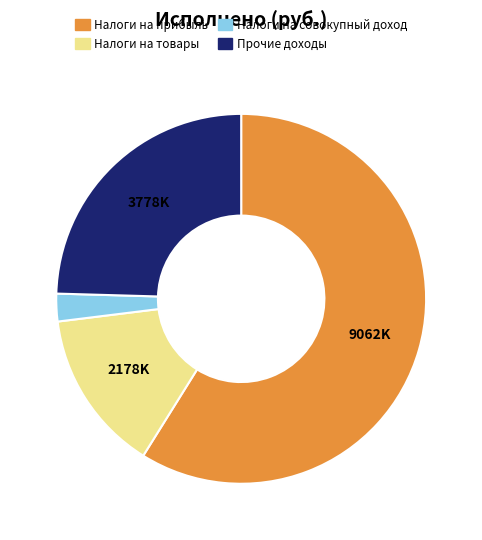

Does any single category account for the majority?

Yes